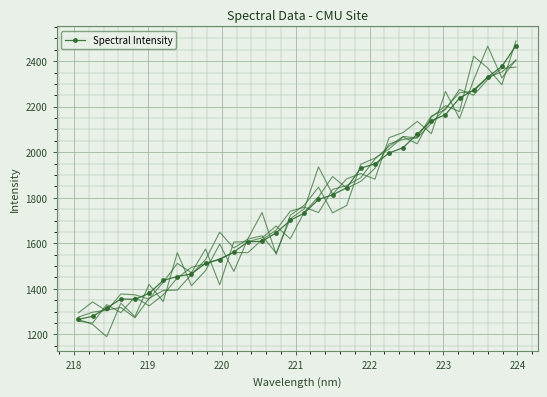

What is the maximum value for Spectral Intensity?

2467.3